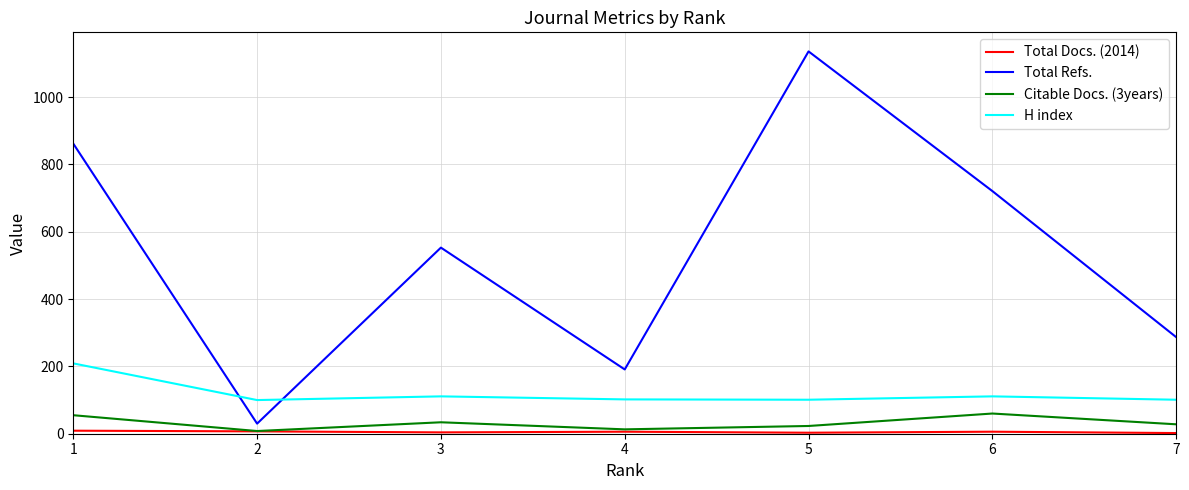

What is the maximum value shown in the chart?

1136